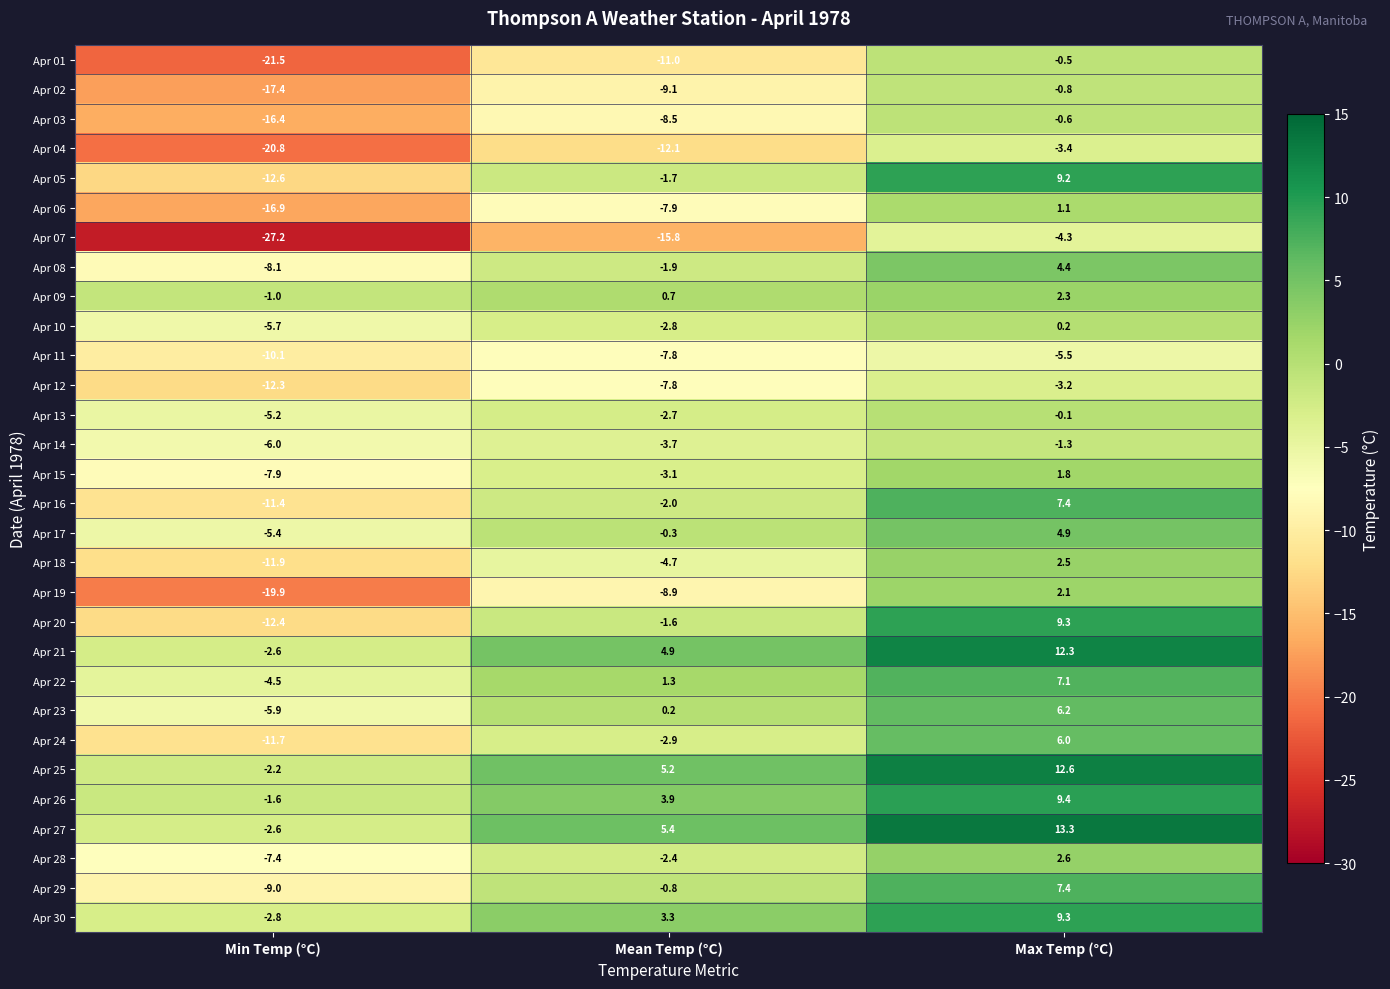

What is the average value of the Apr 29 series?

-0.8